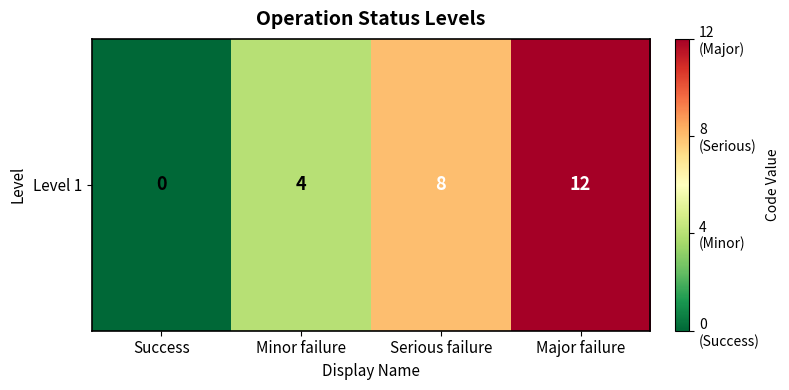

Rank the categories by value from highest to lowest.

Major failure, Serious failure, Minor failure, Success